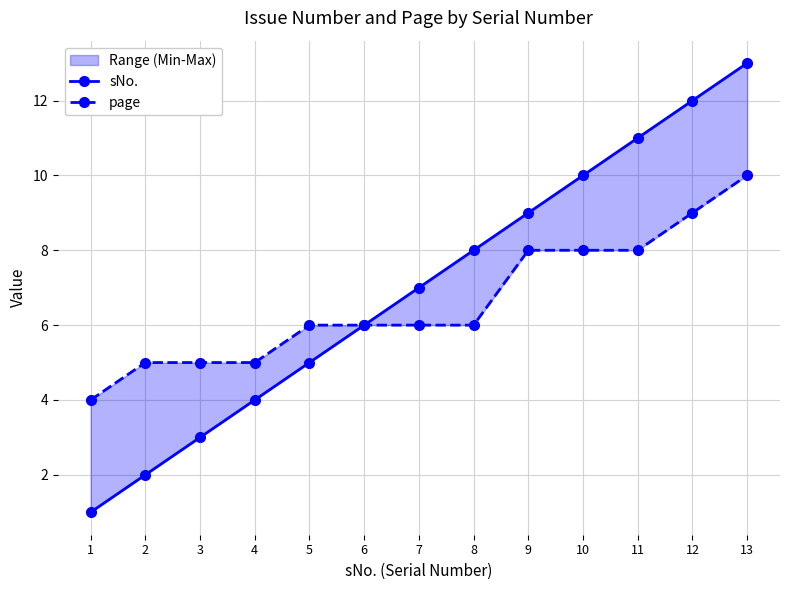

Count the page values in the range 5 to 8.

10